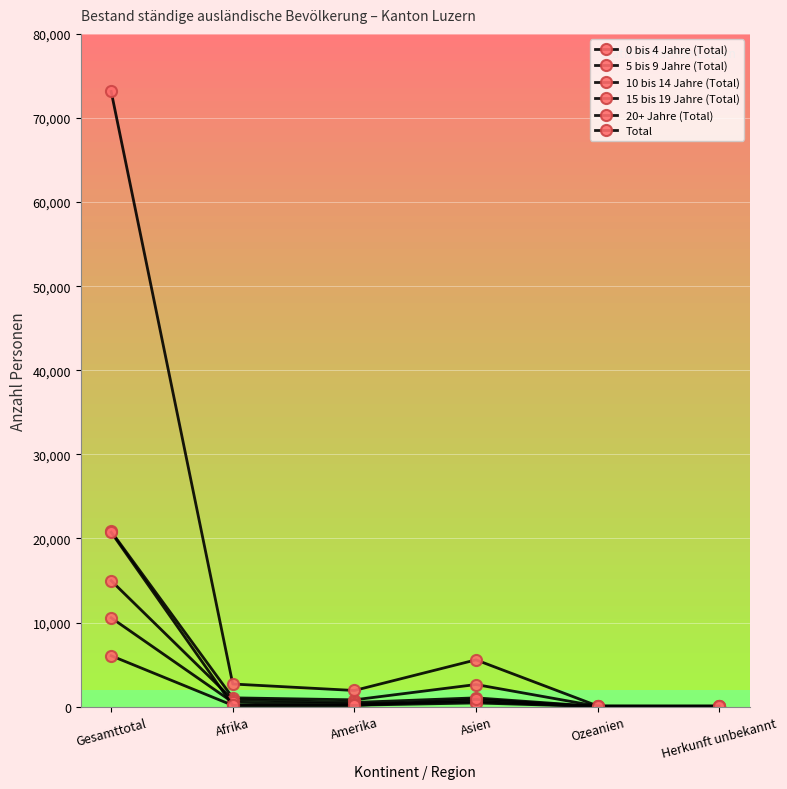

True or false: 15 bis 19 Jahre (Total) and 0 bis 4 Jahre (Total) intersect in this chart.

False